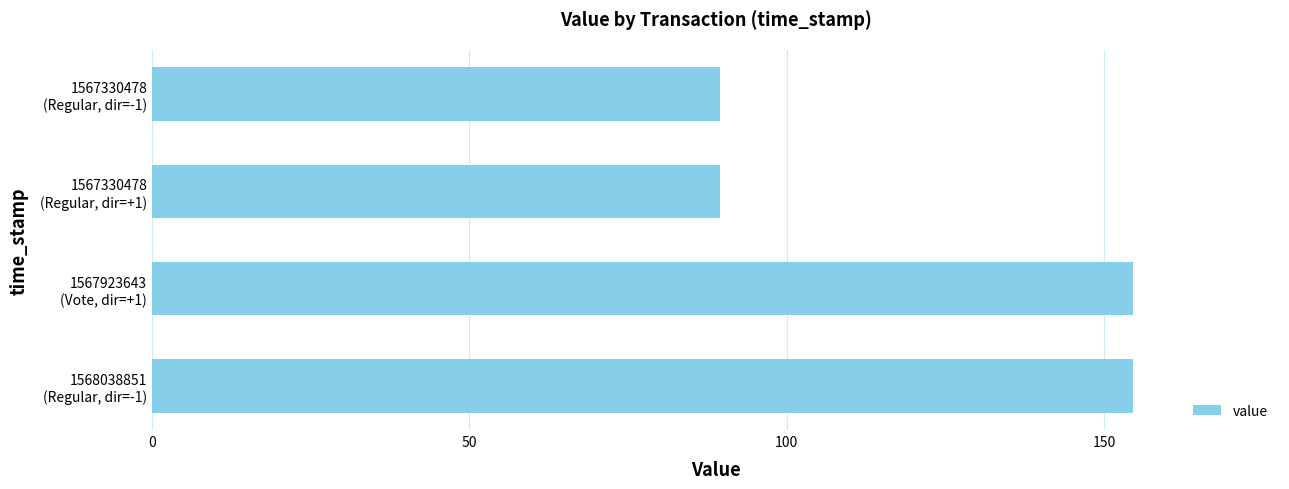

What is the difference between the second highest and second lowest values?

65.1